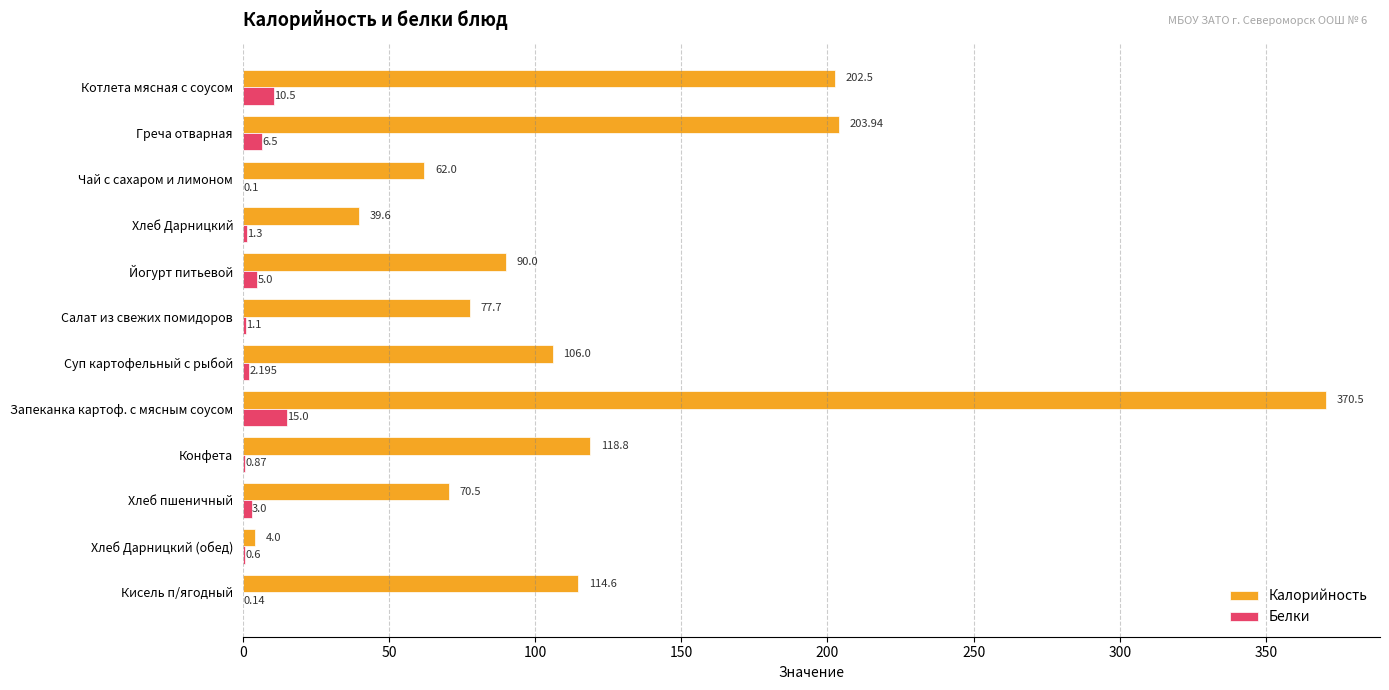

Which category has the highest value across all series?

Запеканка картоф. с мясным соусом